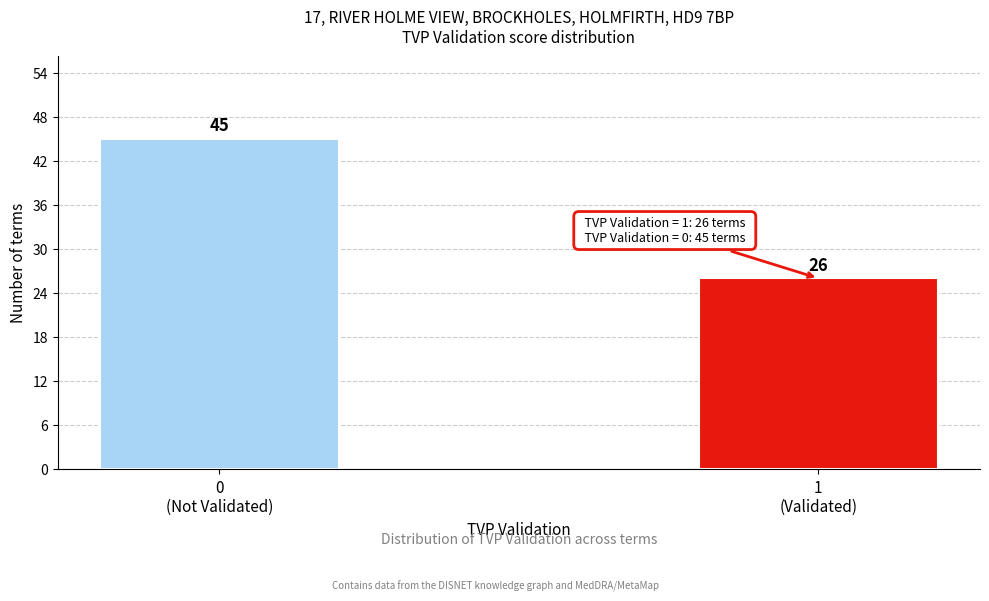

Reading left to right, what are all the values shown in this chart?

45	26